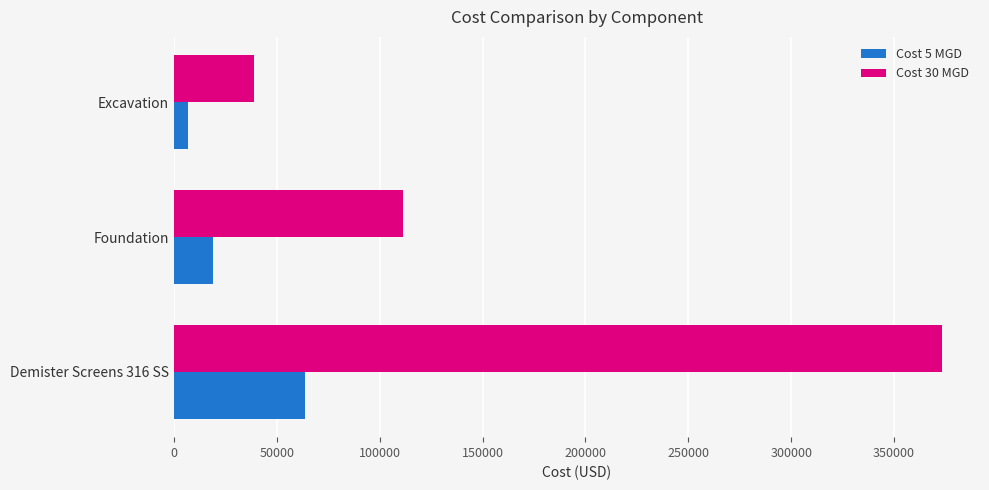

At which label does Cost 5 MGD reach its minimum?

Excavation